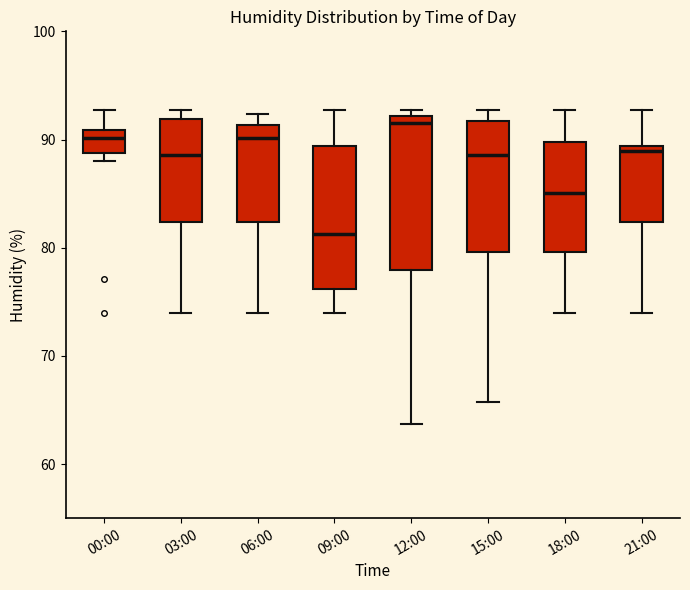

Which box's median line is the highest?

12:00